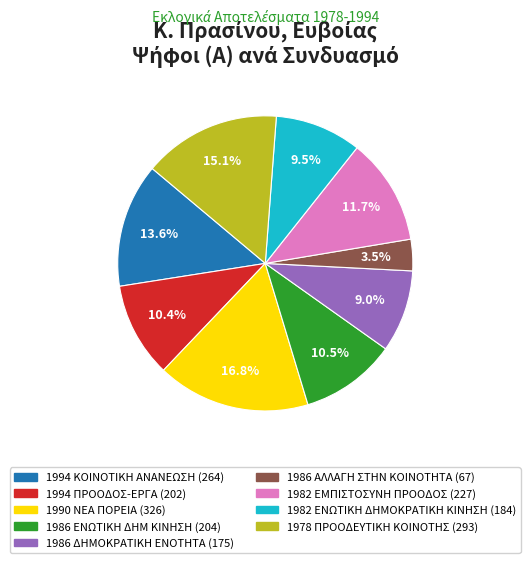

Which has a higher value, 1982 ΕΜΠΙΣΤΟΣΥΝΗ ΠΡΟΟΔΟΣ or 1978 ΠΡΟΟΔΕΥΤΙΚΗ ΚΟΙΝΟΤΗΣ?

1978 ΠΡΟΟΔΕΥΤΙΚΗ ΚΟΙΝΟΤΗΣ